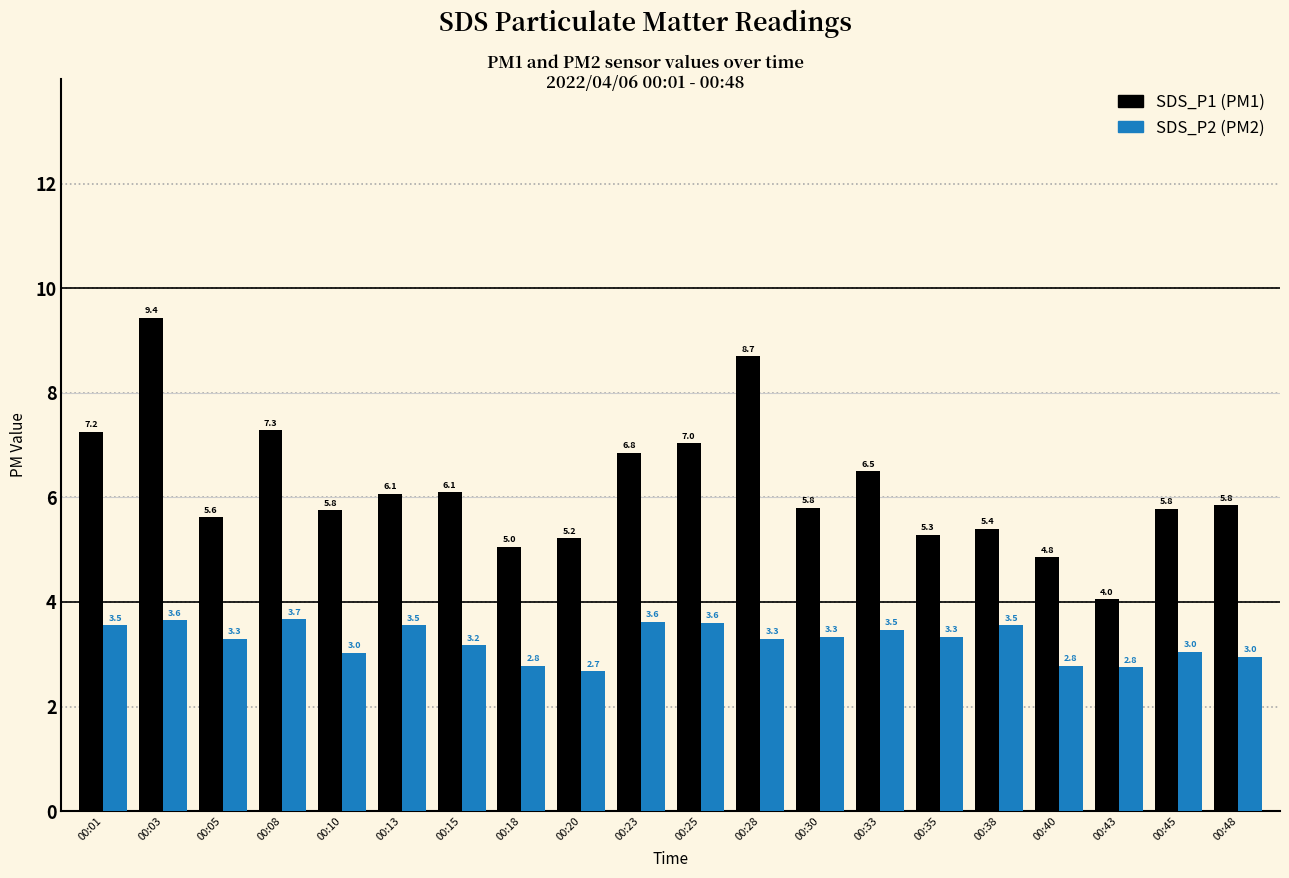

What is the total value across all series at 00:40?

7.6